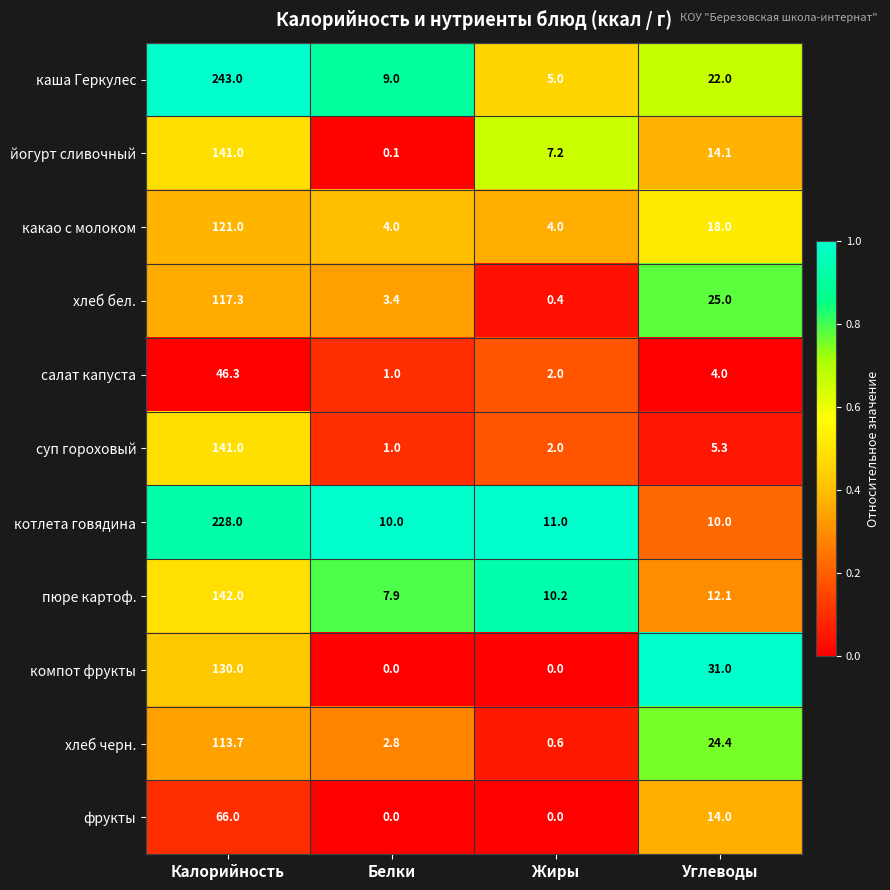

Between Белки and Углеводы, which series saw the biggest shift?

компот фрукты